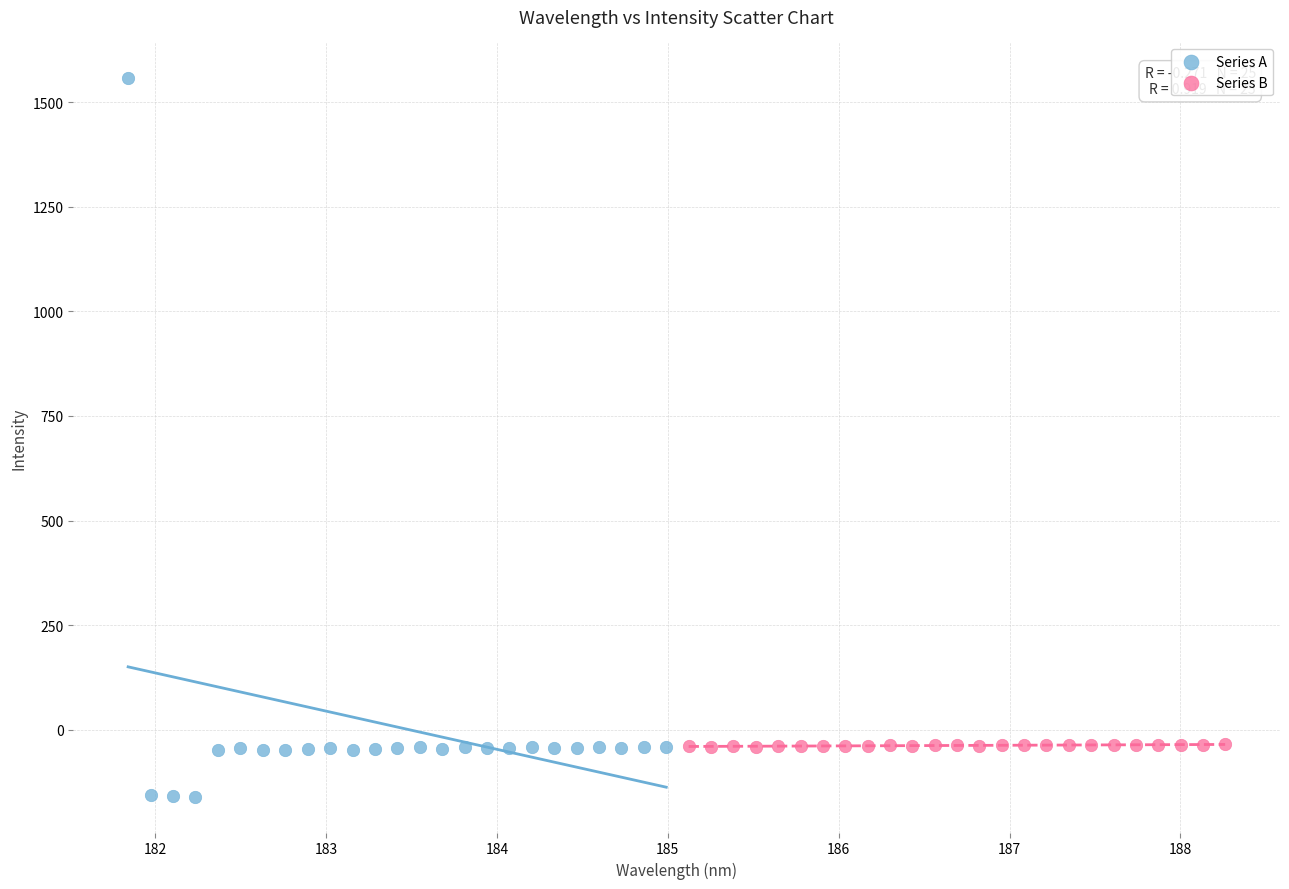

Which series has the widest spread of Y values?

Series A